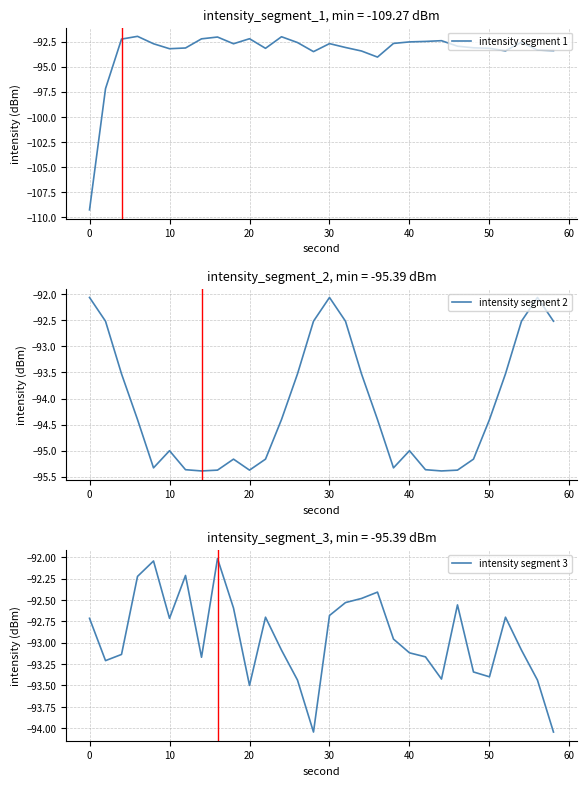

What is the value of the intensity segment 1 point at the 22nd from the left?

-92.5